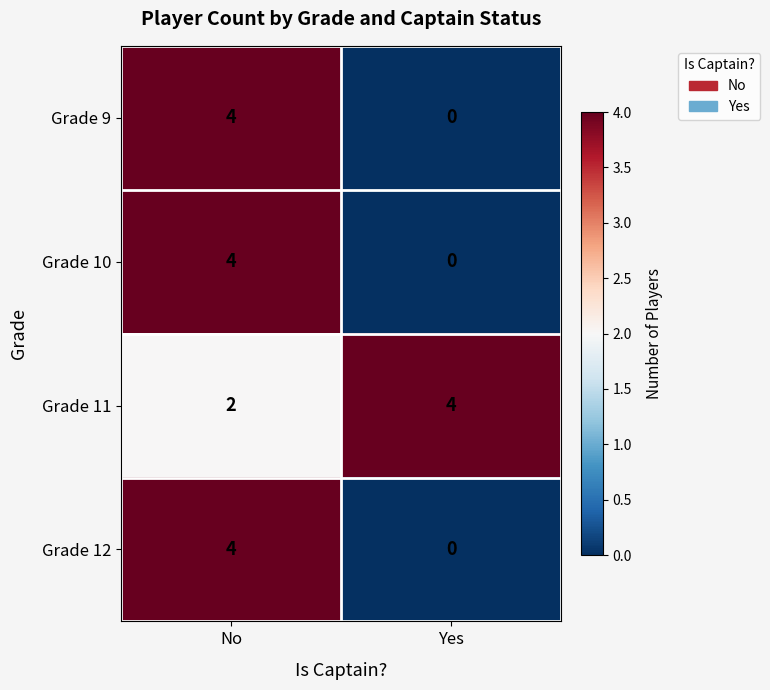

Reading right to left, transcribe all the data shown in this chart.

Grade 9: Yes=0	No=4
Grade 10: Yes=0	No=4
Grade 11: Yes=4	No=2
Grade 12: Yes=0	No=4